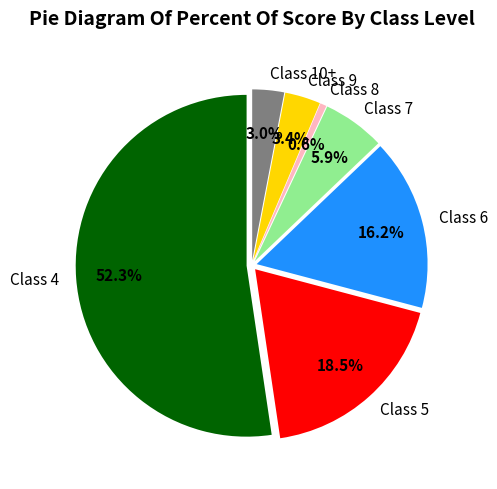

What is the smallest slice in the pie chart?

8